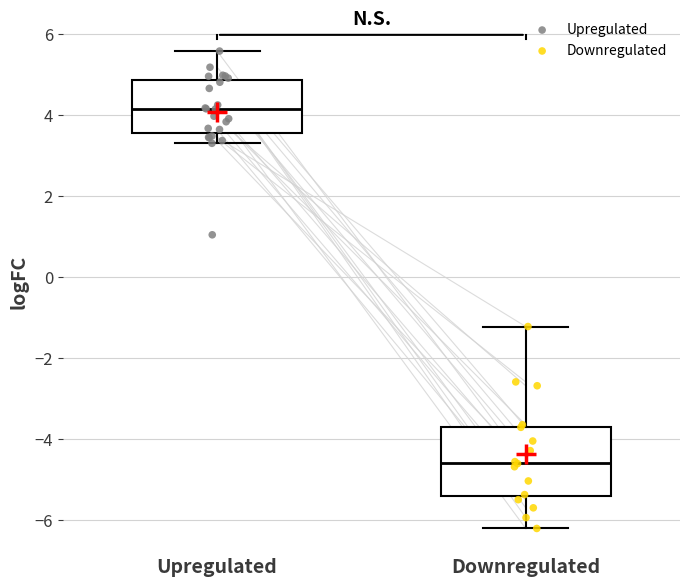

Reading left to right, read every box against the y-axis: the position of its median line, the range the box covers, and the ends of its whiskers. The values are not printed on the chart, so give them approximately, as read against the axis.

Upregulated: median 4.2, box 3.6 to 4.8, whiskers 3.2 to 5.6
Downregulated: median -4.6, box -5.4 to -3.6, whiskers -6.2 to -1.2